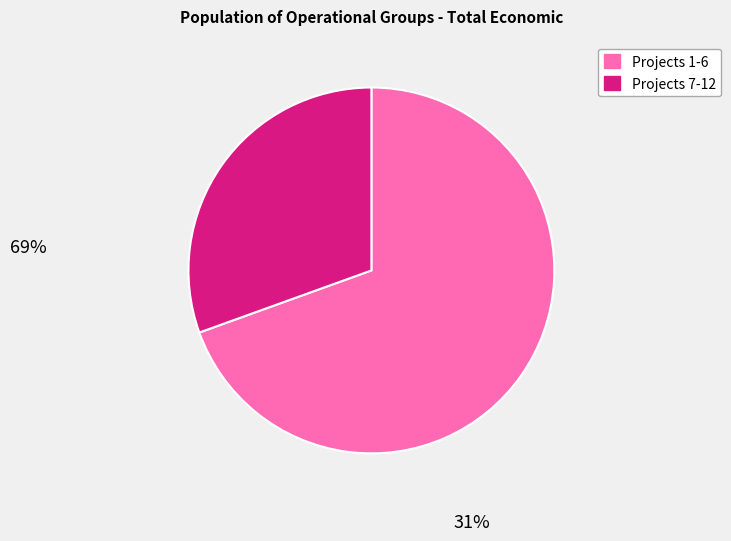

Count the number of slices in the pie.

2